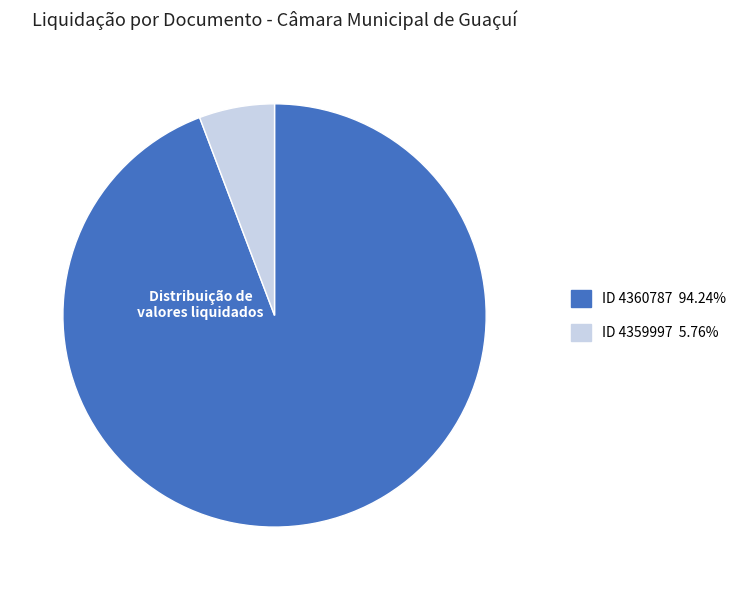

How many segments does this pie chart have?

2